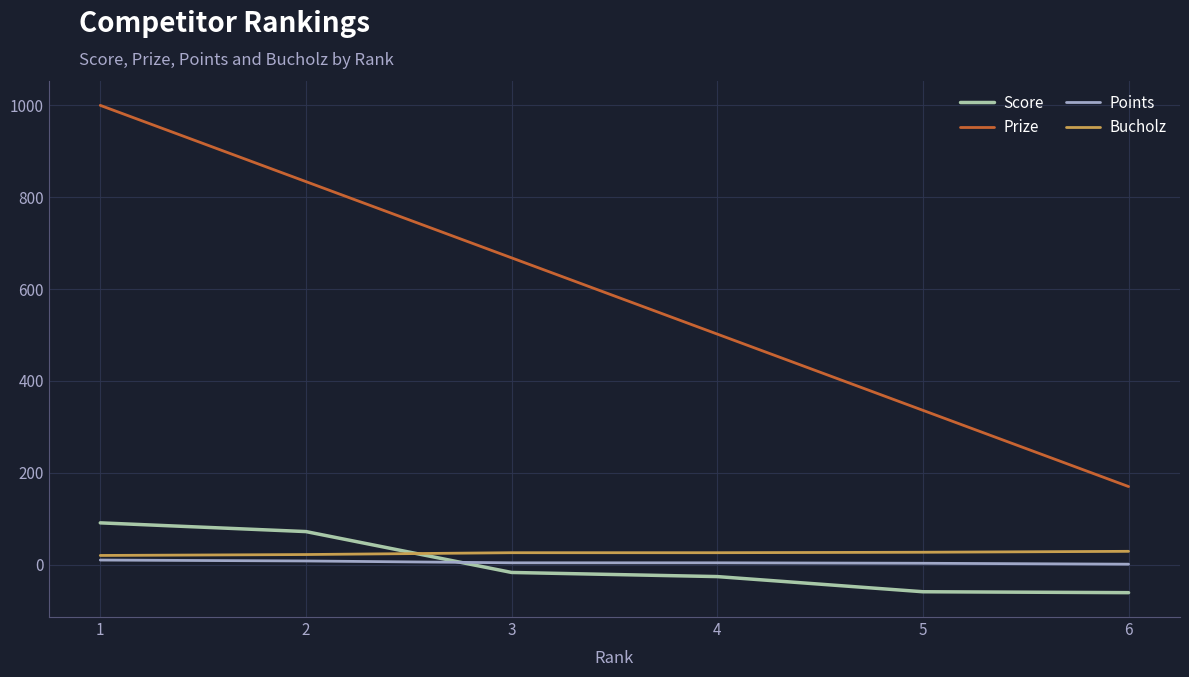

Between 3 and 4, which series saw the biggest shift?

Prize